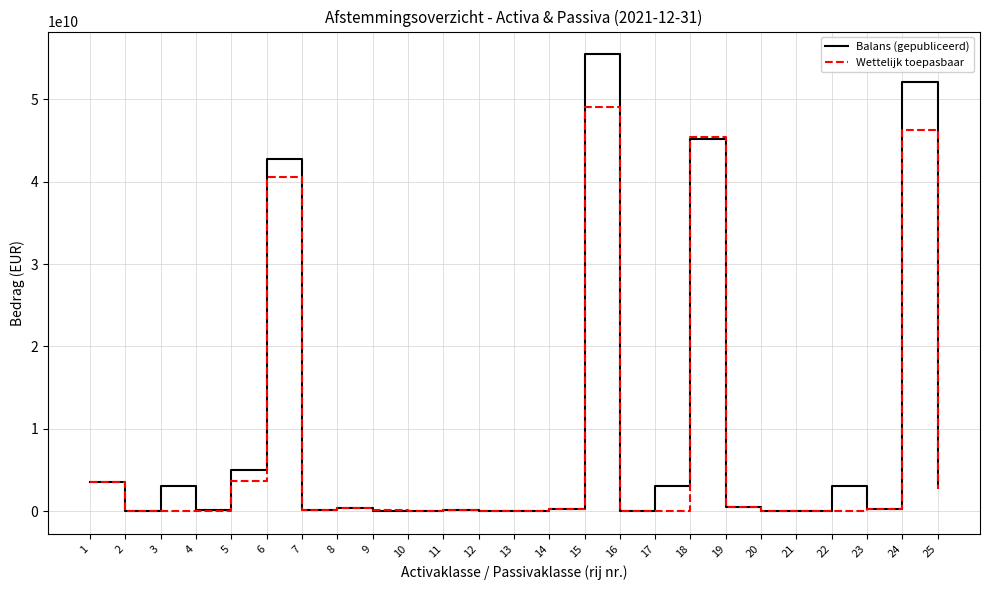

Which series has the largest range (max minus min)?

Balans (gepubliceerd)